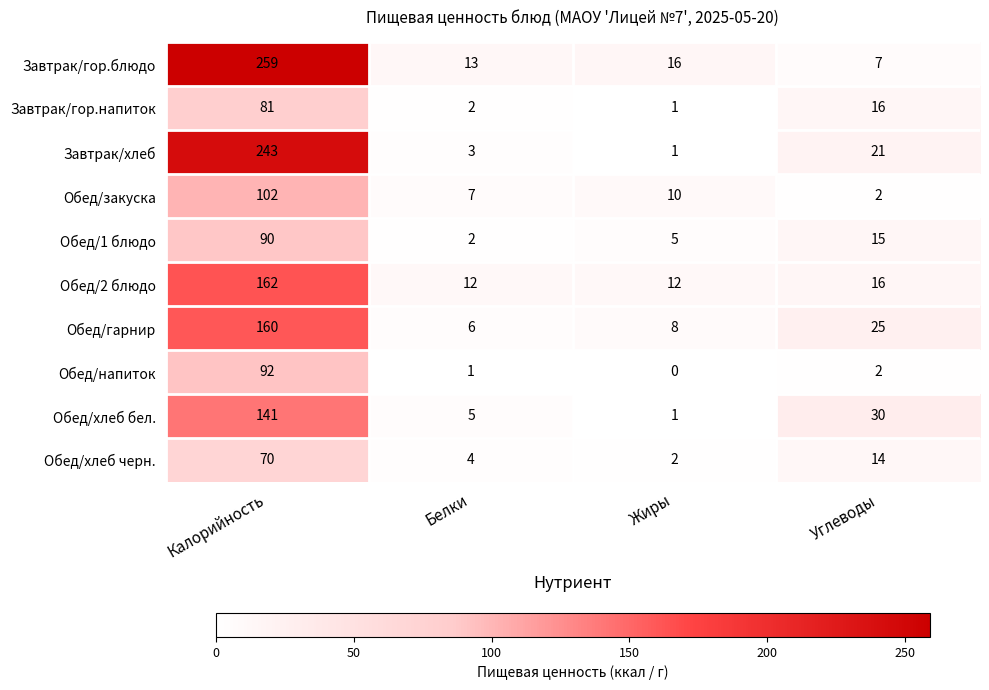

At Калорийность, list the series in order from largest to smallest.

Завтрак/гор.блюдо, Завтрак/хлеб, Обед/2 блюдо, Обед/гарнир, Обед/хлеб бел., Обед/закуска, Обед/напиток, Обед/1 блюдо, Завтрак/гор.напиток, Обед/хлеб черн.